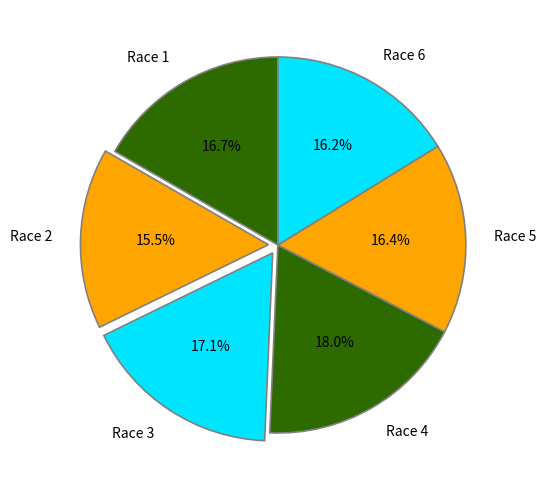

What percentage do Race 3 and Race 1 together represent?

33.8%